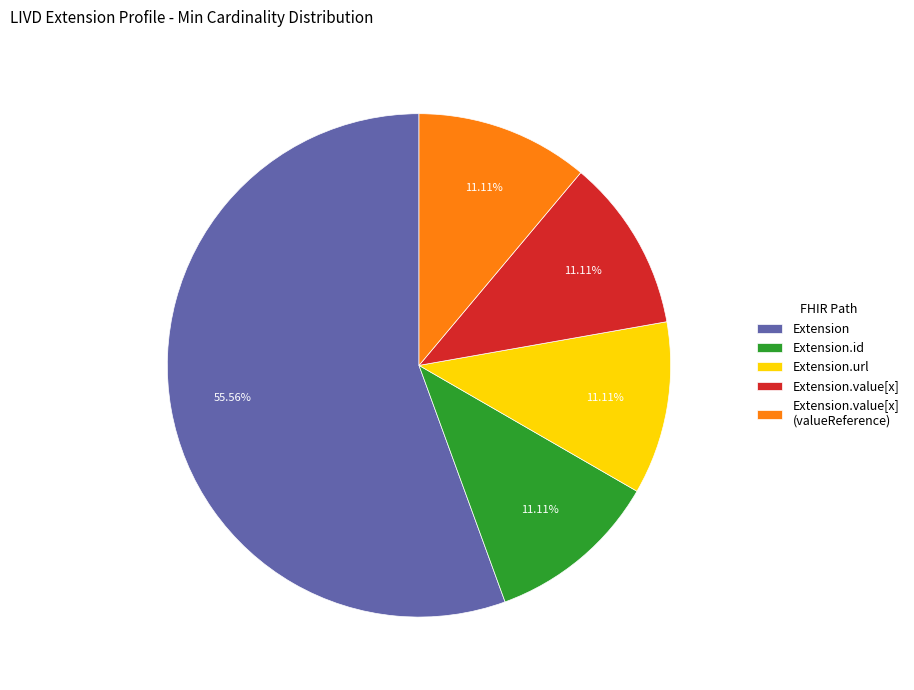

Is the sum of Extension.url and Extension.value[x] (valueReference) greater than half?

No